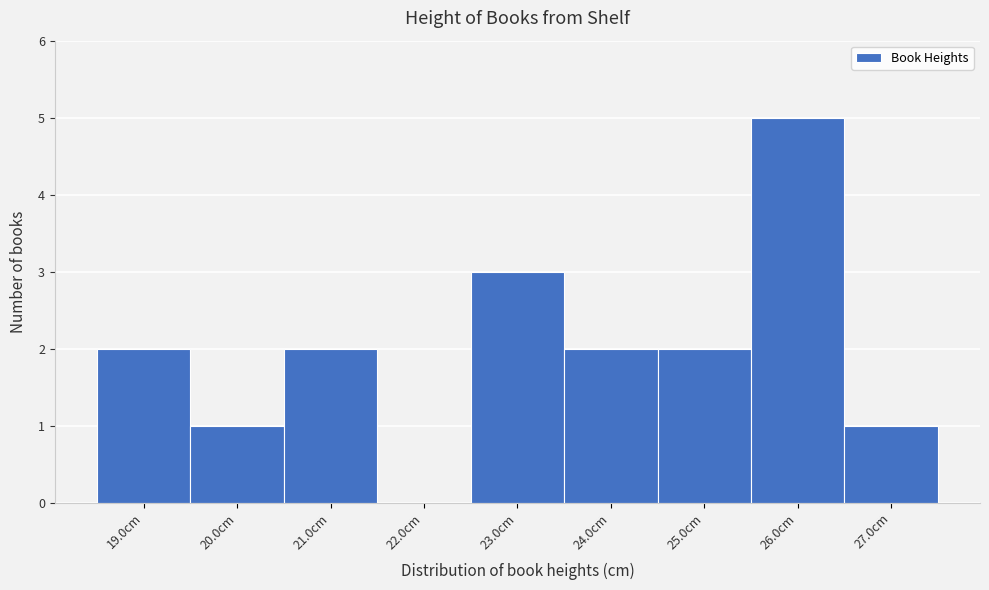

Reading left to right, transcribe this chart: for each bar, give the range it covers on the x-axis and its height. The values are not printed on the chart, so give them approximately, as read against the axis.

18.5 to 19.5: 2
19.5 to 20.5: 1
20.5 to 21.5: 2
21.5 to 22.5: 0
22.5 to 23.5: 3
23.5 to 24.5: 2
24.5 to 25.5: 2
25.5 to 26.5: 5
26.5 to 27.5: 1